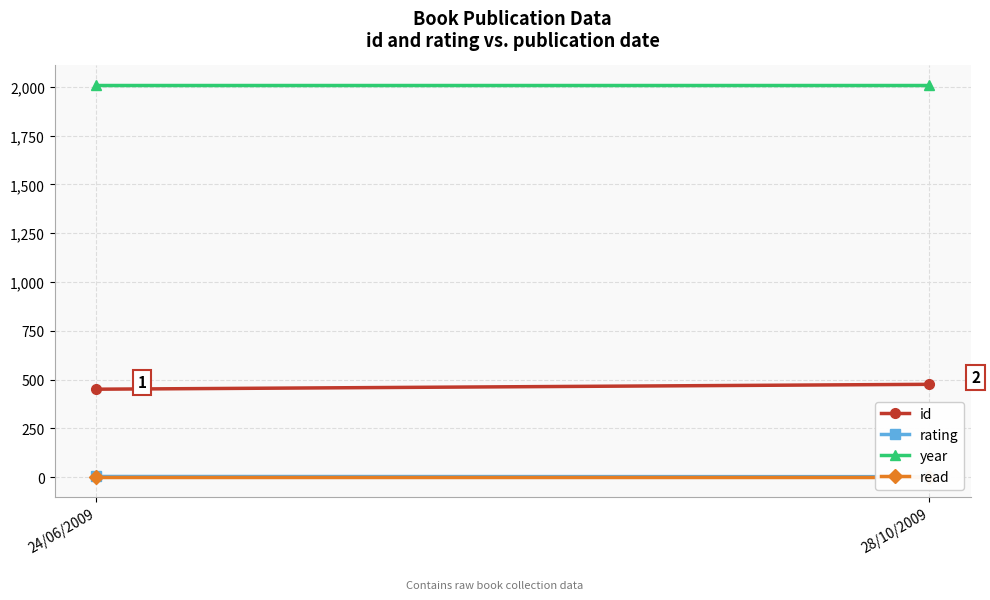

At how many categories does at least one series exceed 1448?

2